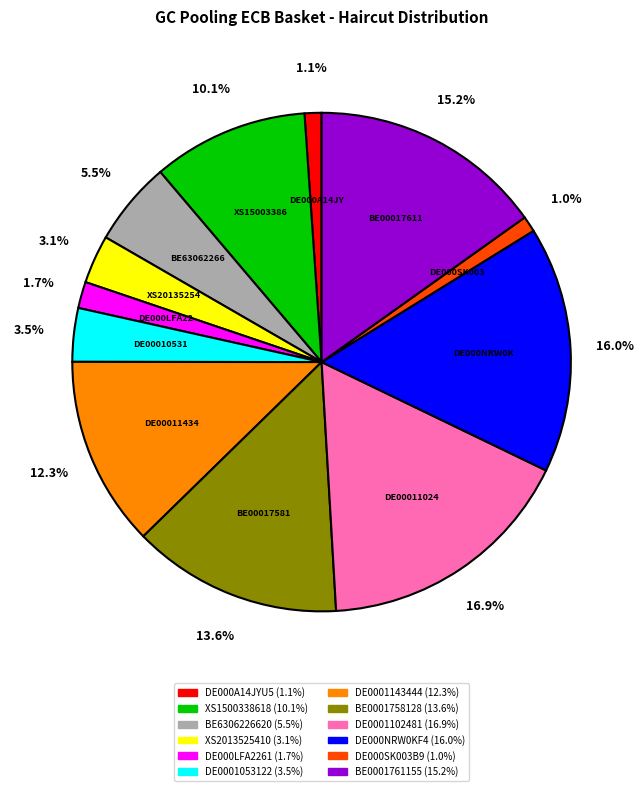

Is DE000LFA2261 the majority of the pie?

No